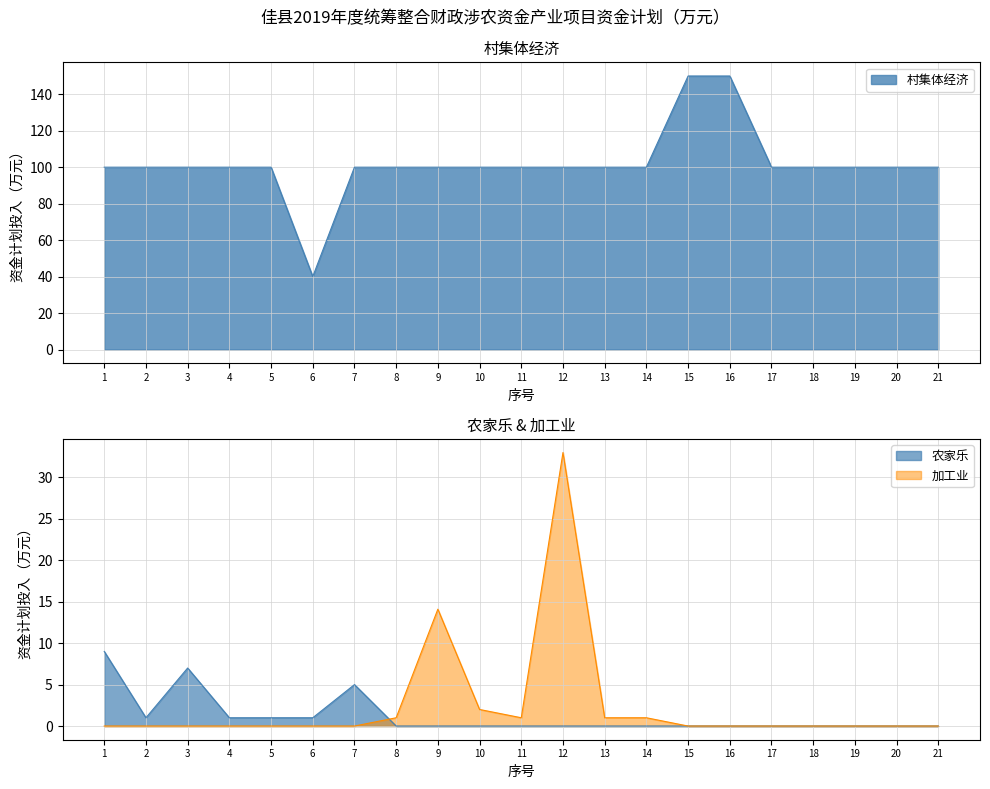

Is the value of 加工业 at 12 greater than the value of 村集体经济 at 1?

No